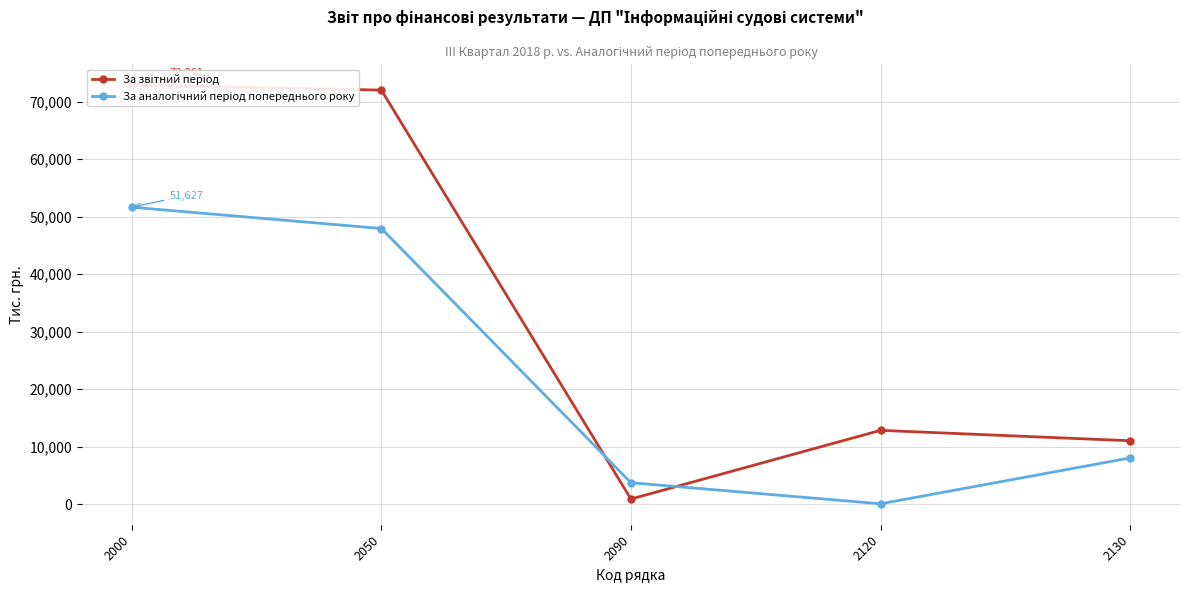

How many lines are shown in the chart?

2